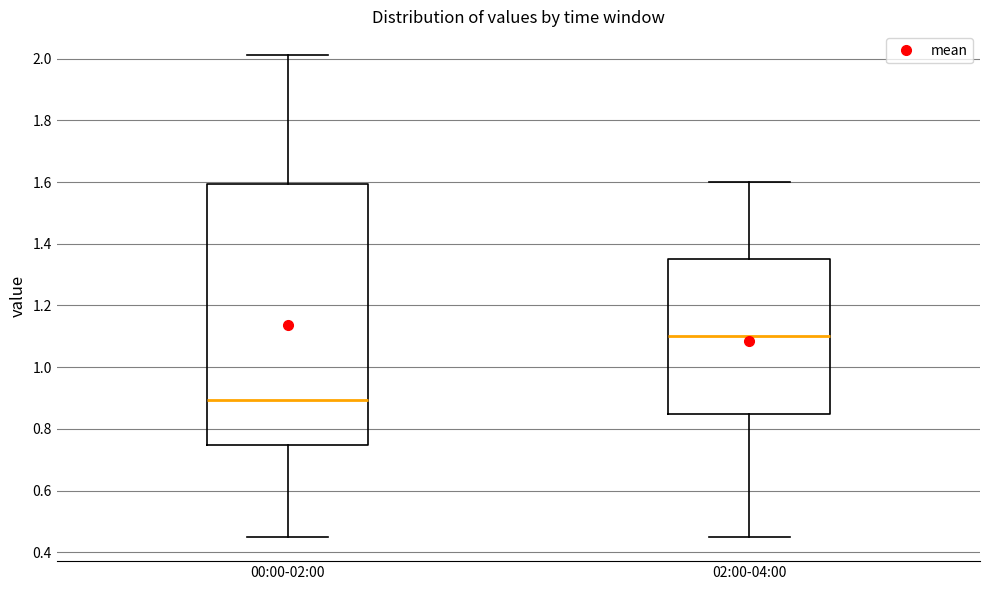

Comparing the boxes themselves (not the whiskers), which one is the tallest?

00:00-02:00